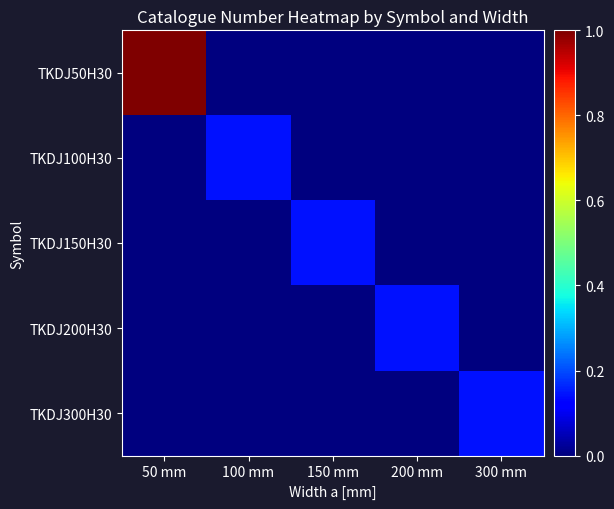

Reading left to right, list all the values displayed in this chart.

TKDJ50H30: 50 mm=1.0	100 mm=0.0	150 mm=0.0	200 mm=0.0	300 mm=0.0
TKDJ100H30: 50 mm=0.0	100 mm=0.1	150 mm=0.0	200 mm=0.0	300 mm=0.0
TKDJ150H30: 50 mm=0.0	100 mm=0.0	150 mm=0.1	200 mm=0.0	300 mm=0.0
TKDJ200H30: 50 mm=0.0	100 mm=0.0	150 mm=0.0	200 mm=0.1	300 mm=0.0
TKDJ300H30: 50 mm=0.0	100 mm=0.0	150 mm=0.0	200 mm=0.0	300 mm=0.1